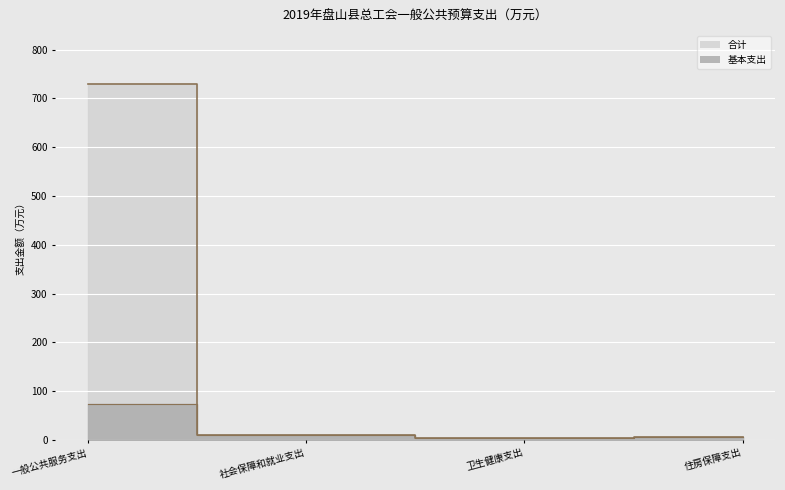

Rank the categories by 合计 value from lowest to highest.

卫生健康支出, 住房保障支出, 社会保障和就业支出, 一般公共服务支出